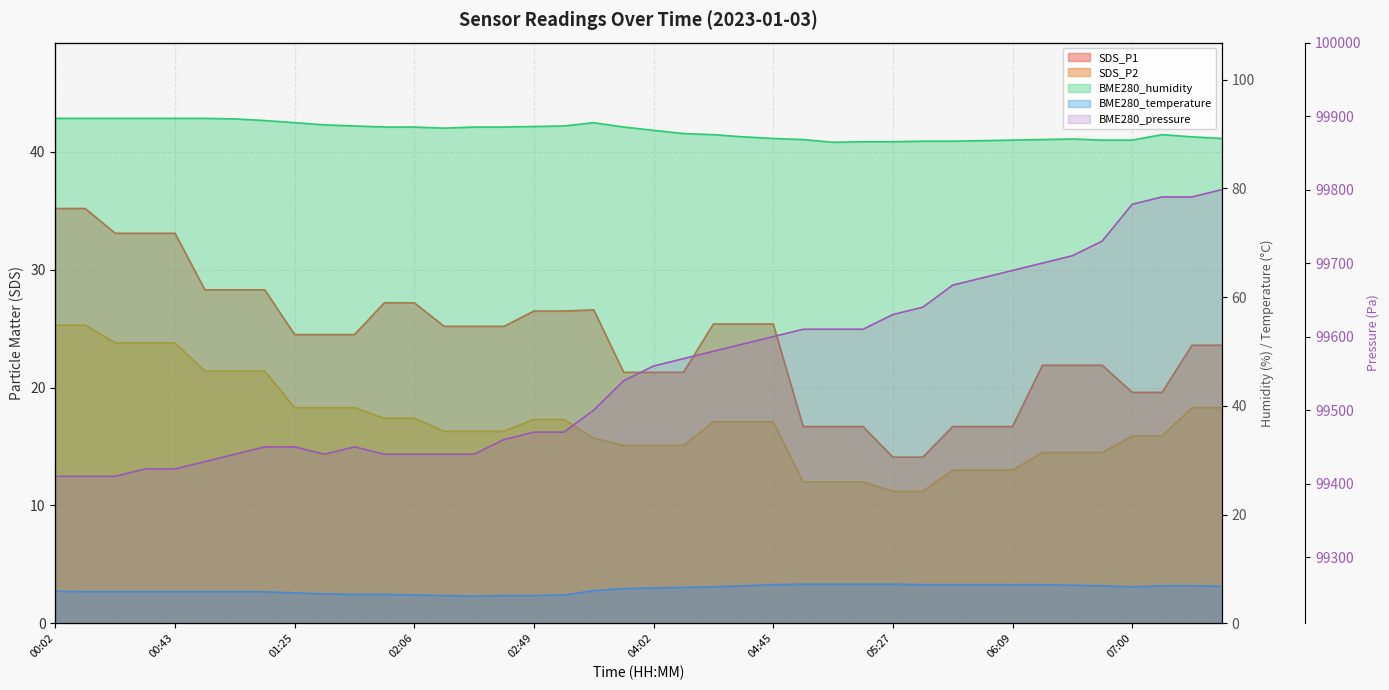

What position from the right is 02:38?

25